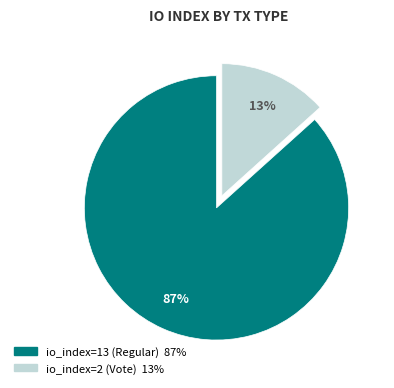

To the nearest percent, what is the average slice percentage?

50%